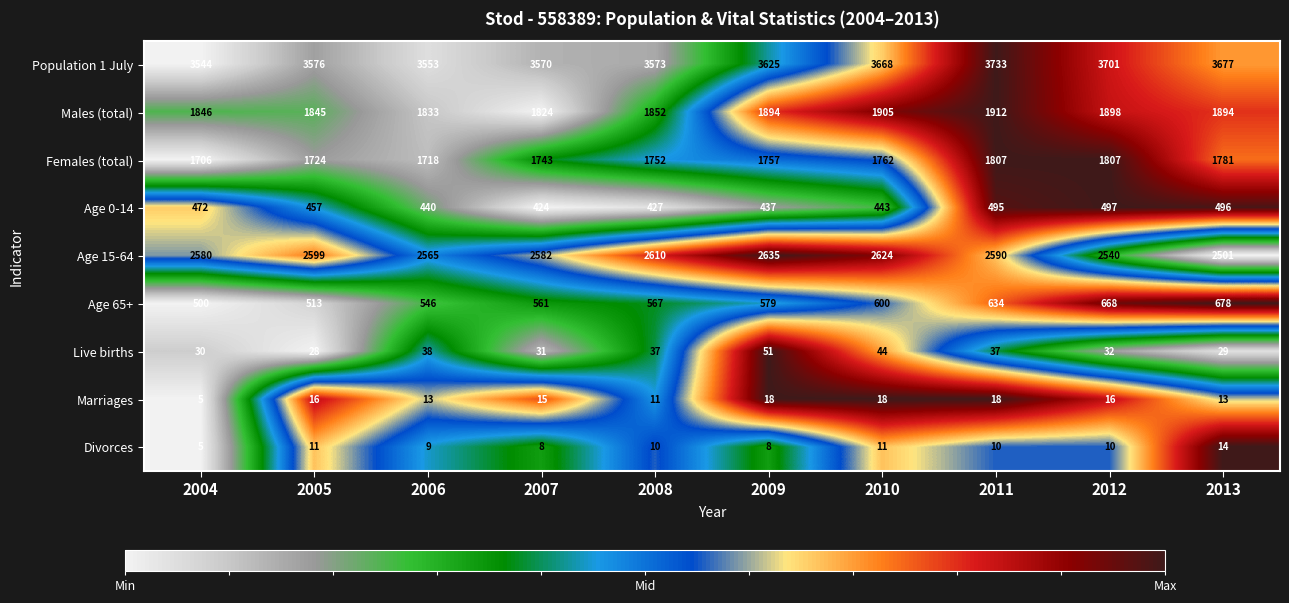

What is the lowest value of the Marriages series?

5